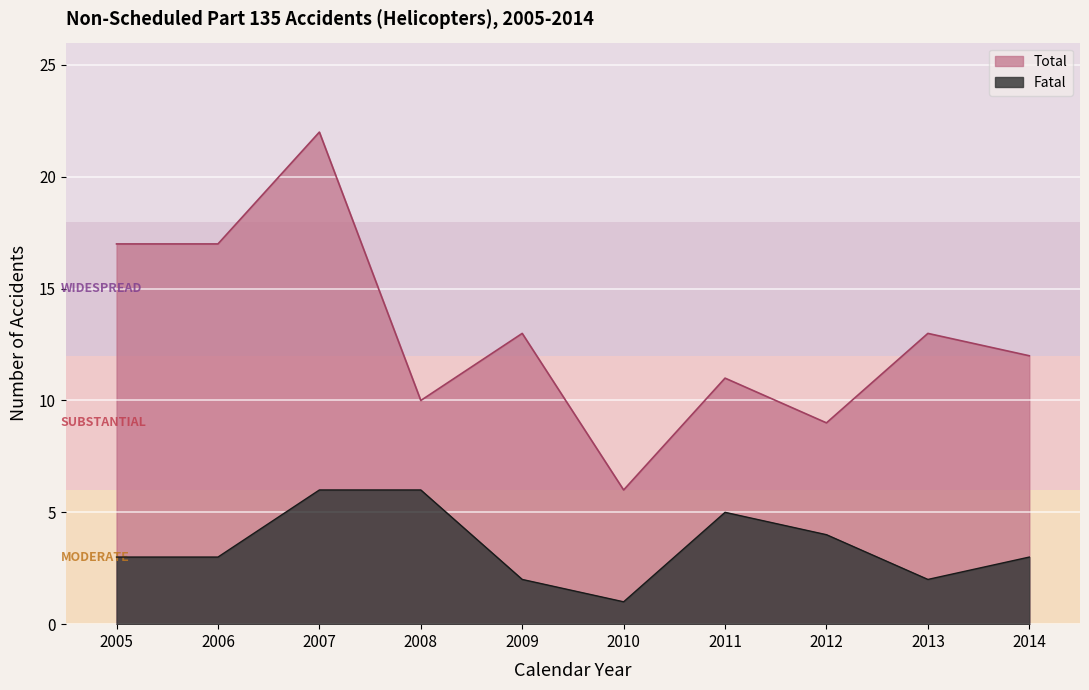

List the labels in order of Total value, largest first.

2007, 2005, 2006, 2009, 2013, 2014, 2011, 2008, 2012, 2010